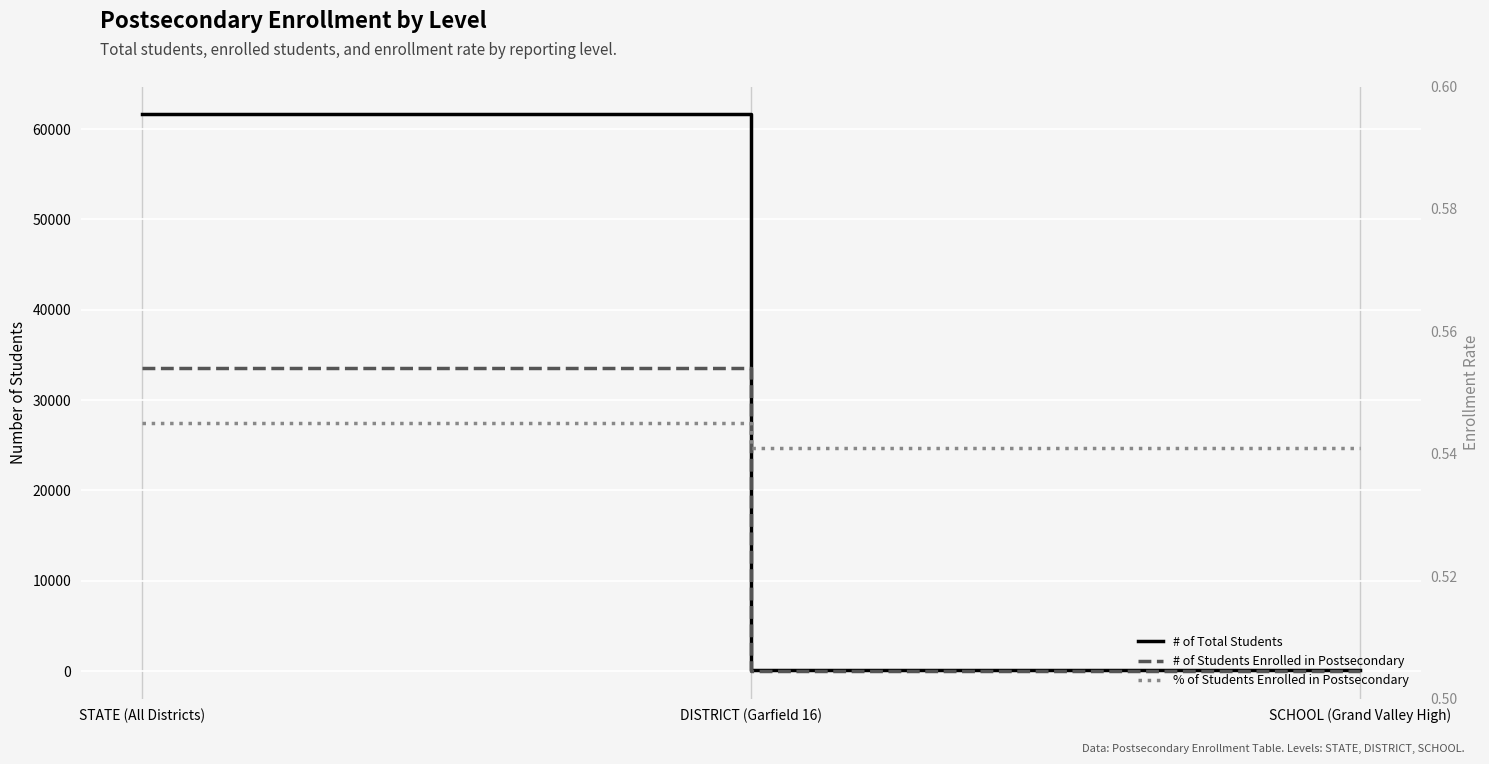

What is the minimum value for # of Students Enrolled in Postsecondary?

40.0